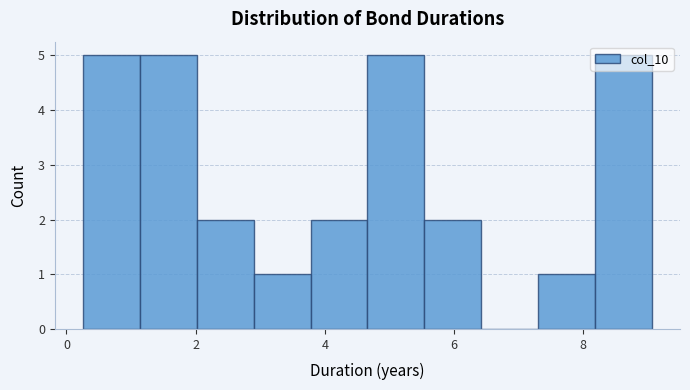

Reading left to right, transcribe this chart: for each bar, give the range it covers on the x-axis and its height. Neither the bar edges nor the heights are printed on the chart, so give them approximately, as read against the axes.

0.26 to 1.14: 5
1.14 to 2.02: 5
2.02 to 2.90: 2
2.90 to 3.78: 1
3.78 to 4.66: 2
4.66 to 5.54: 5
5.54 to 6.42: 2
6.42 to 7.30: 0
7.30 to 8.18: 1
8.18 to 9.06: 5